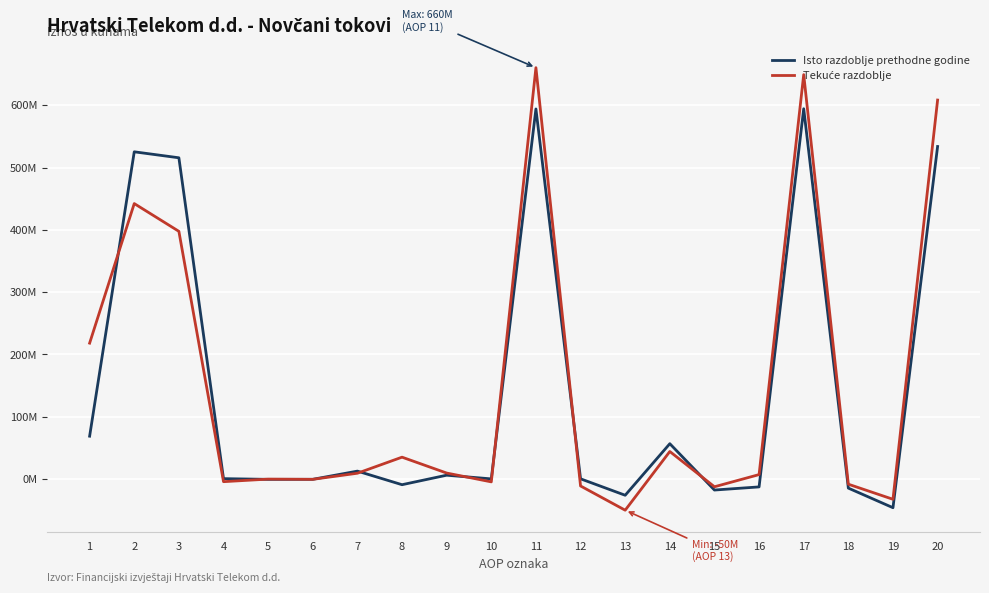

Does the chart display data point markers on the line(s)?

No